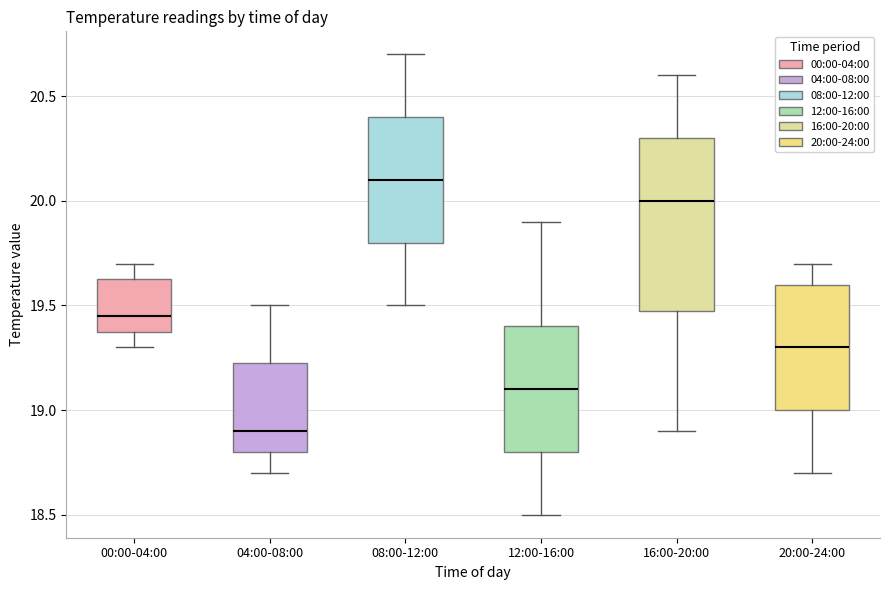

Where does the lower whisker of the box for 20:00-24:00 end on the y-axis? The values are not printed on the chart, so give them approximately, as read against the axis.

18.70